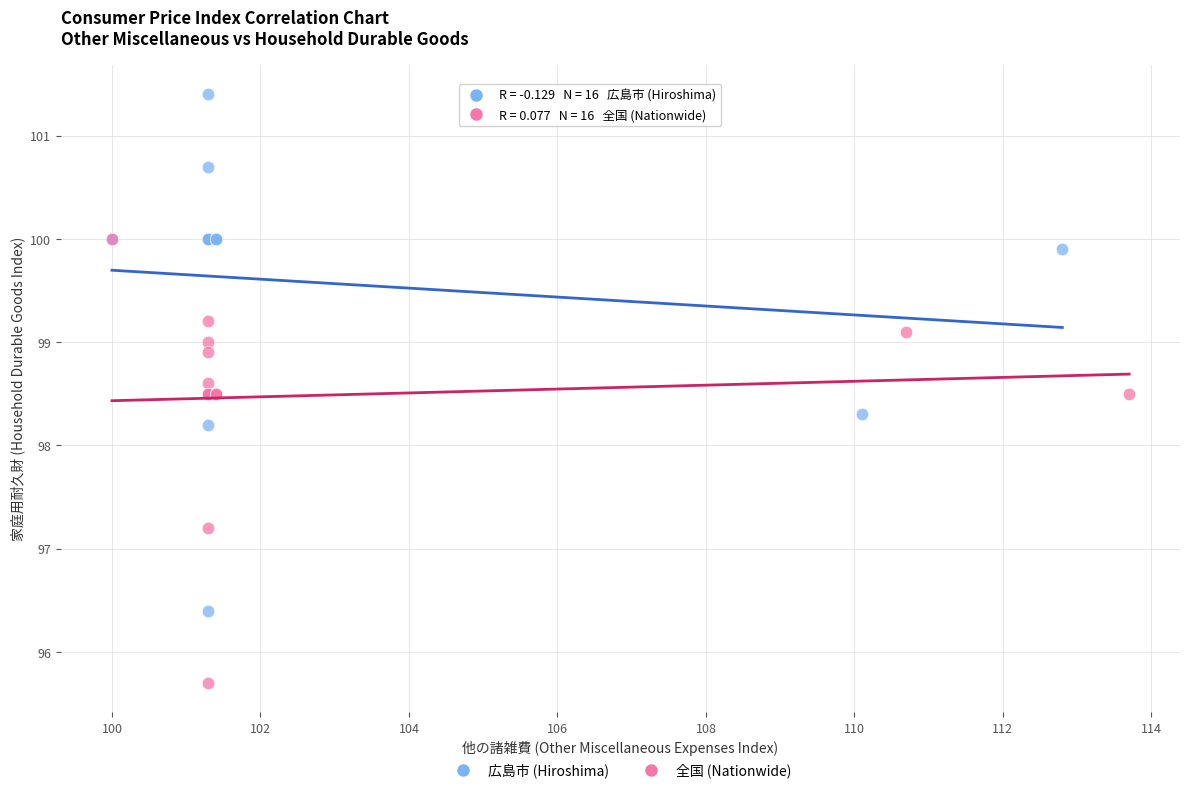

Which series has the largest Y range (max minus min)?

広島市 (Hiroshima)